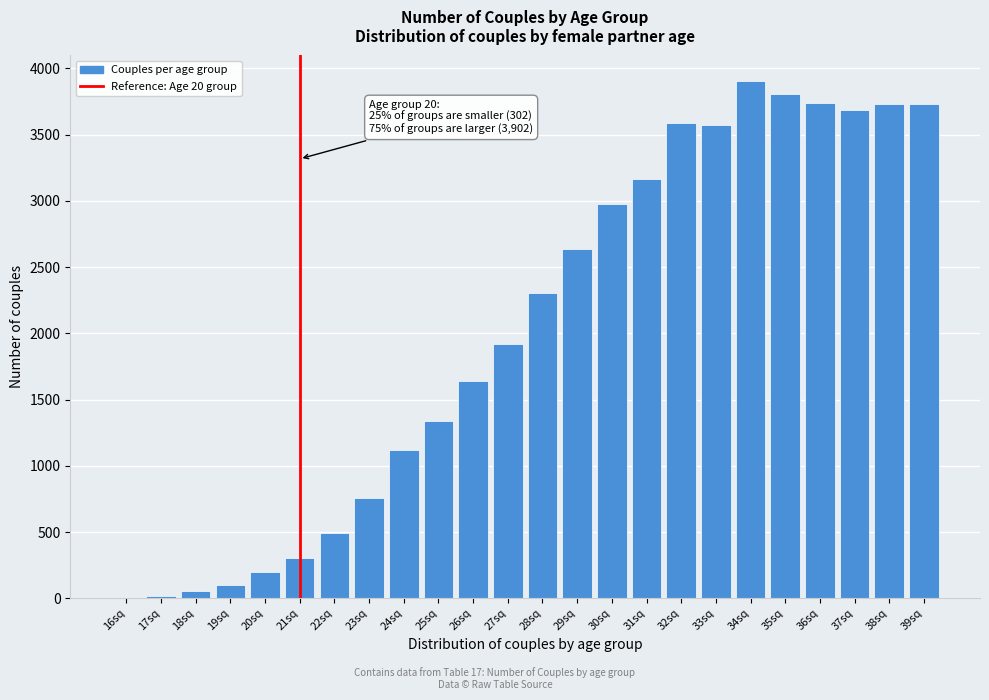

What is the greatest value displayed?

3902